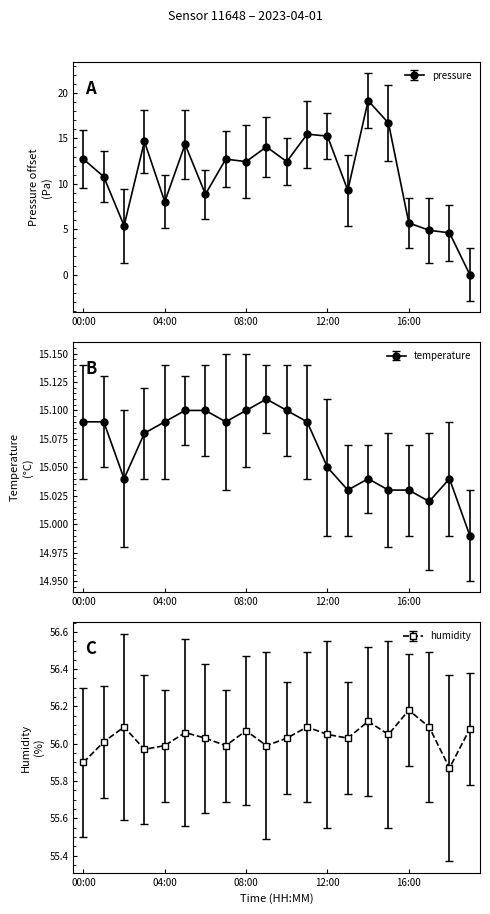

Is it true that pressure equals 2.3 at 13:00?

False